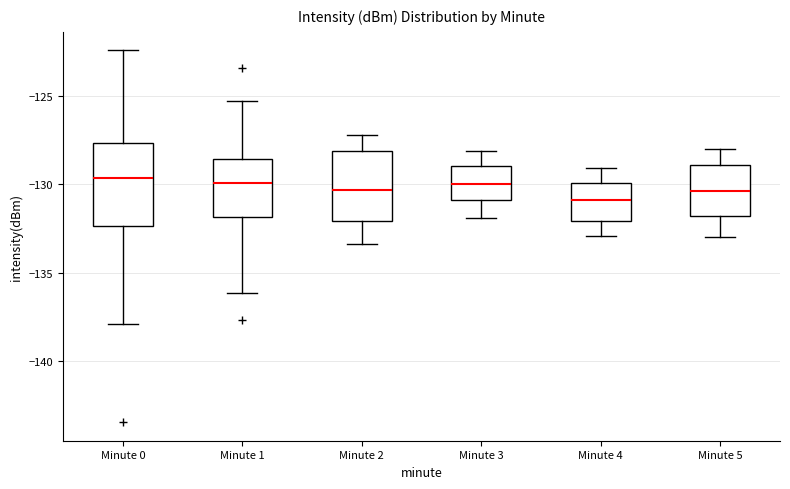

Reading left to right, transcribe this box plot: for each box, give where its median line is, the range the box spans, and where its two whiskers end, as read against the y-axis. The values are not printed on the chart, so give them approximately, as read against the axis.

Minute 0: median -129.5, box -132.5 to -127.5, whiskers -138.0 to -122.5
Minute 1: median -130.0, box -132.0 to -128.5, whiskers -136.0 to -125.5
Minute 2: median -130.5, box -132.0 to -128.0, whiskers -133.5 to -127.0
Minute 3: median -130.0, box -131.0 to -129.0, whiskers -132.0 to -128.0
Minute 4: median -131.0, box -132.0 to -130.0, whiskers -133.0 to -129.0
Minute 5: median -130.5, box -132.0 to -129.0, whiskers -133.0 to -128.0